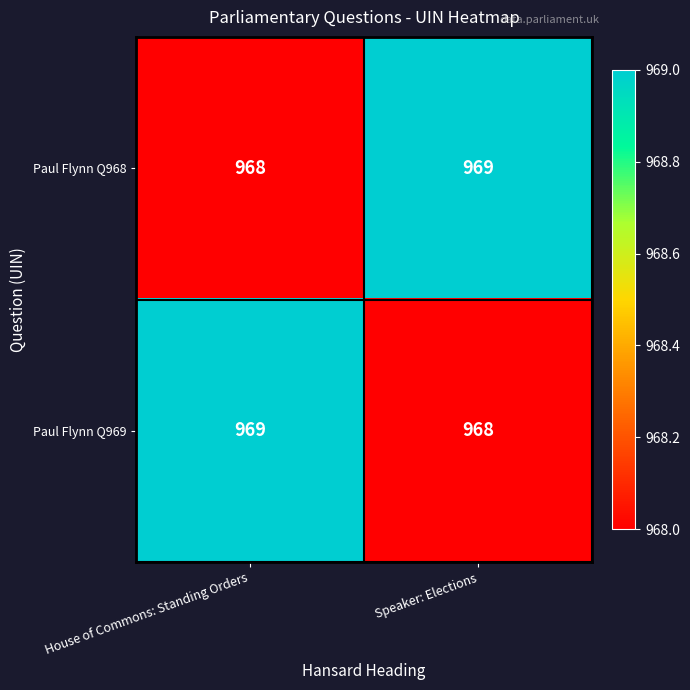

What is the sum of all Paul Flynn Q969 values?

1937